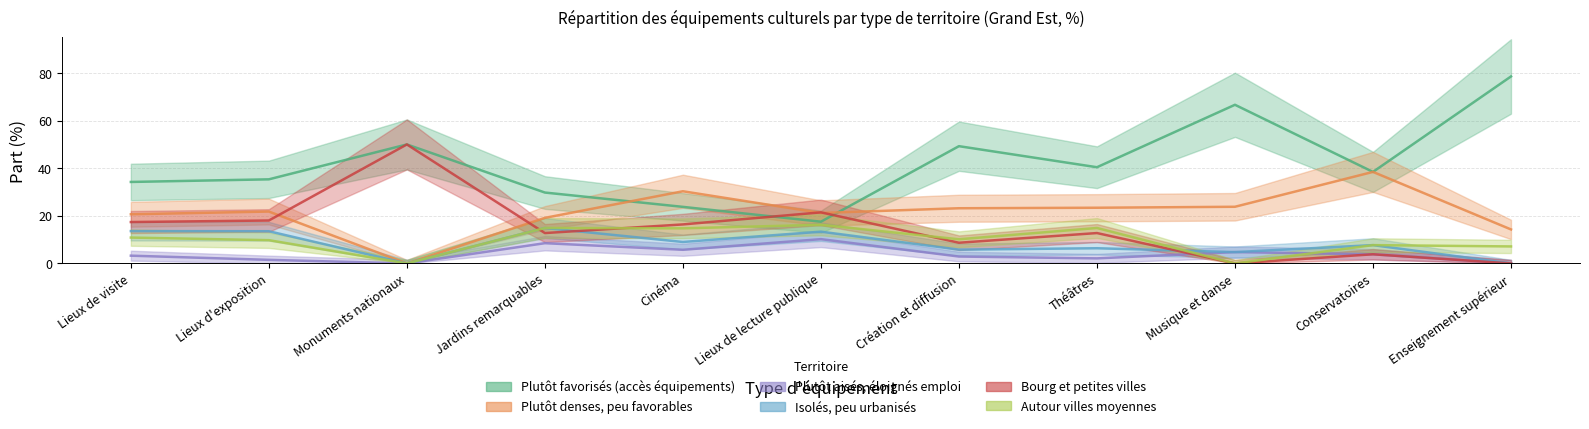

What is the spread (max minus min) of values at Conservatoires?

34.6